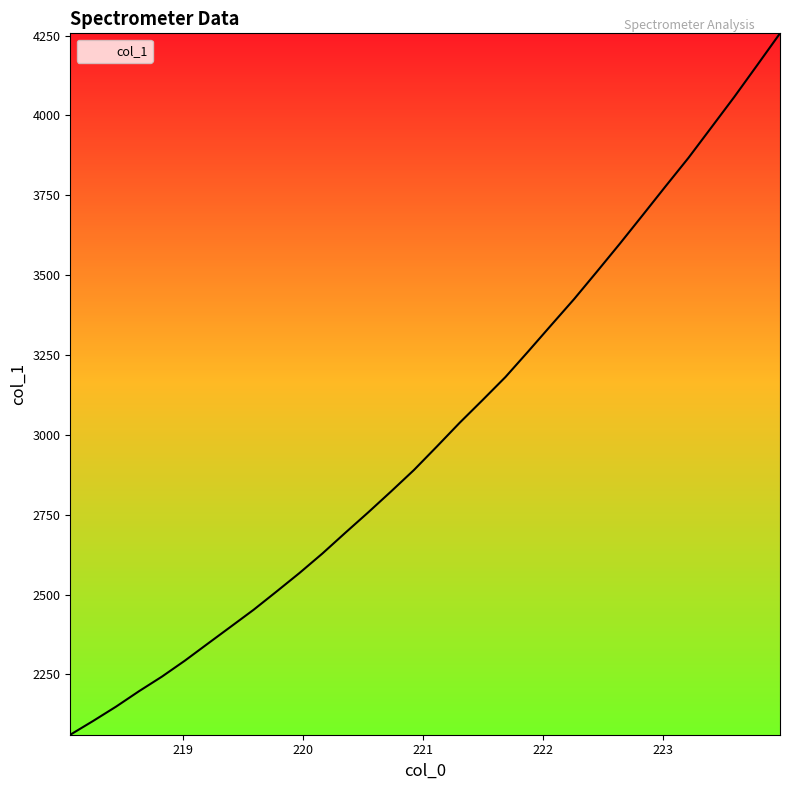

What is the average value?

3009.9